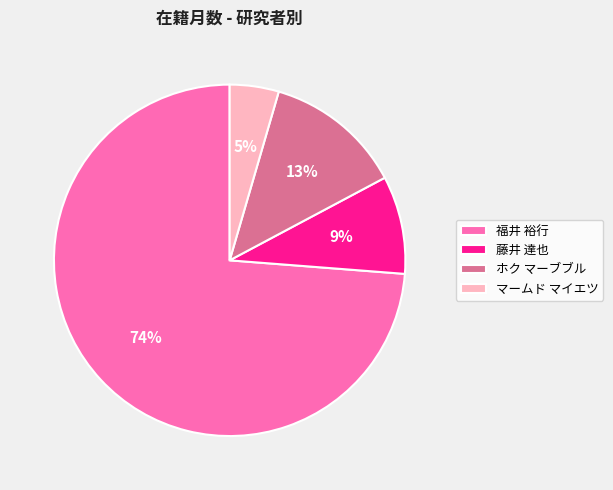

Which category has the smallest portion of the pie?

マームド マイエツ